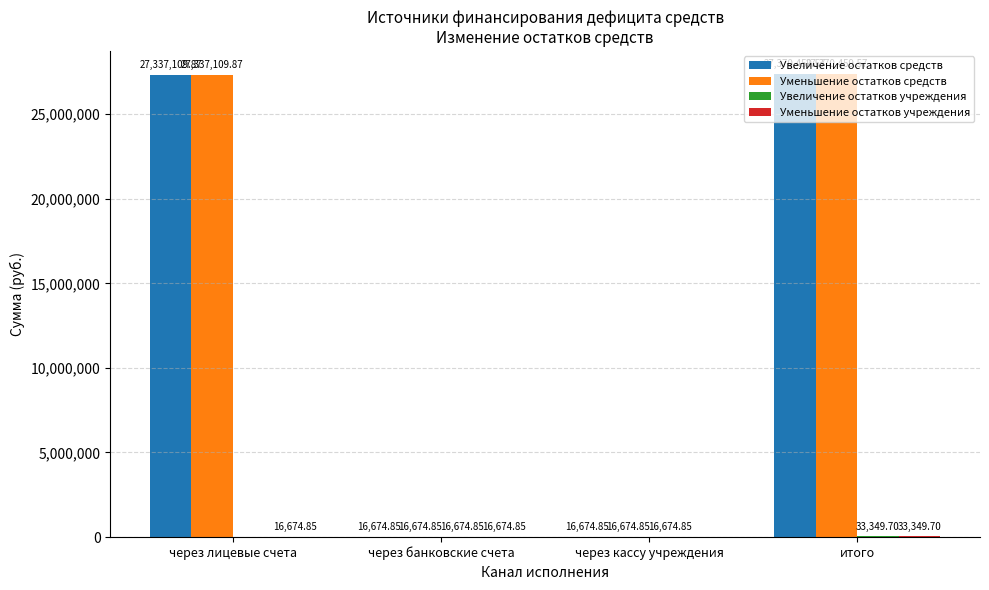

At which label does Уменьшение остатков средств first exceed 27337109?

через лицевые счета